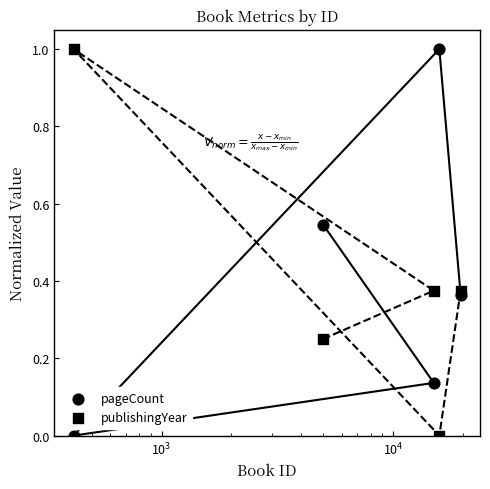

Which series has the widest spread of Y values?

pageCount